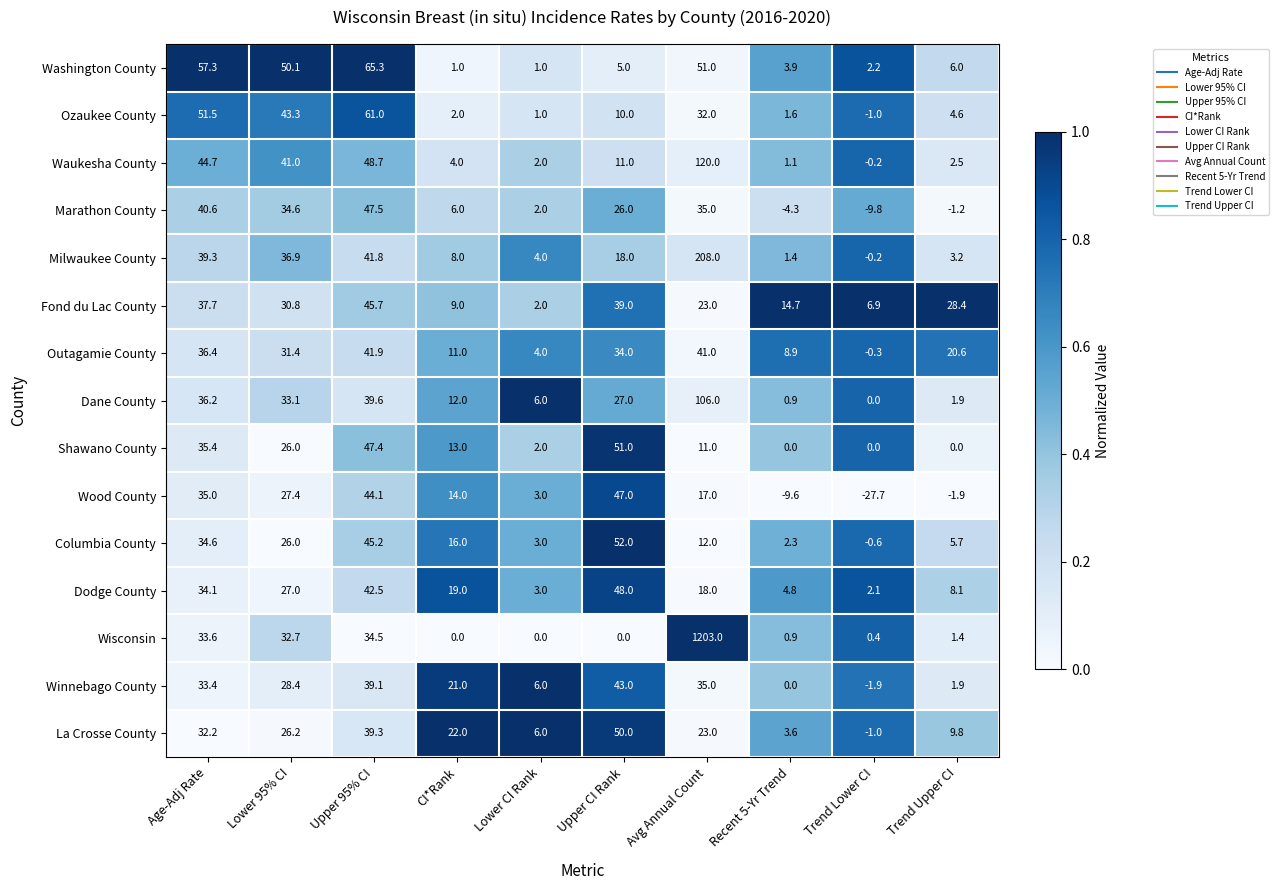

At which category does the chart reach its minimum across all series?

Trend Lower CI